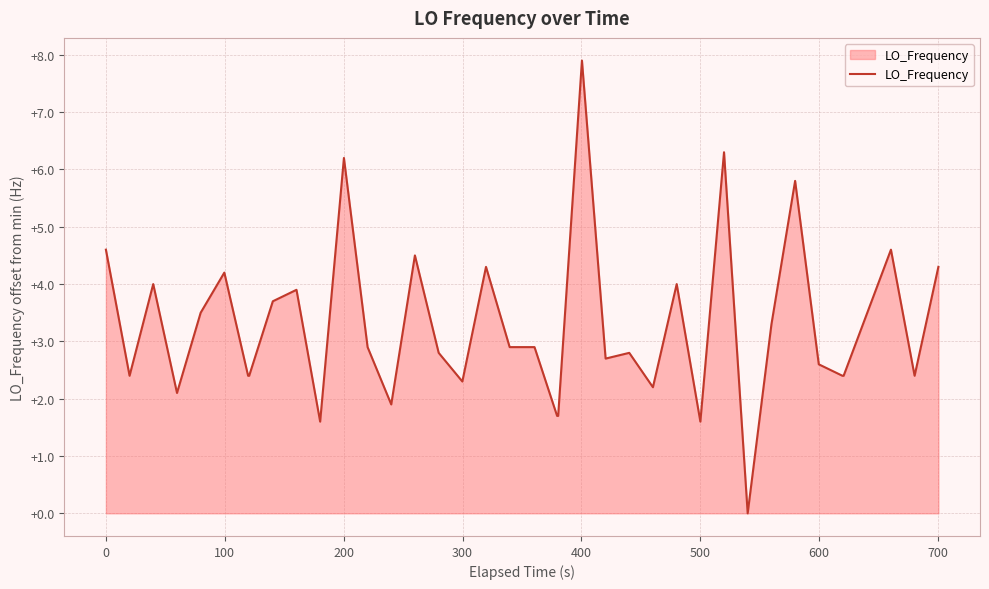

How many distinct data groups are displayed?

1